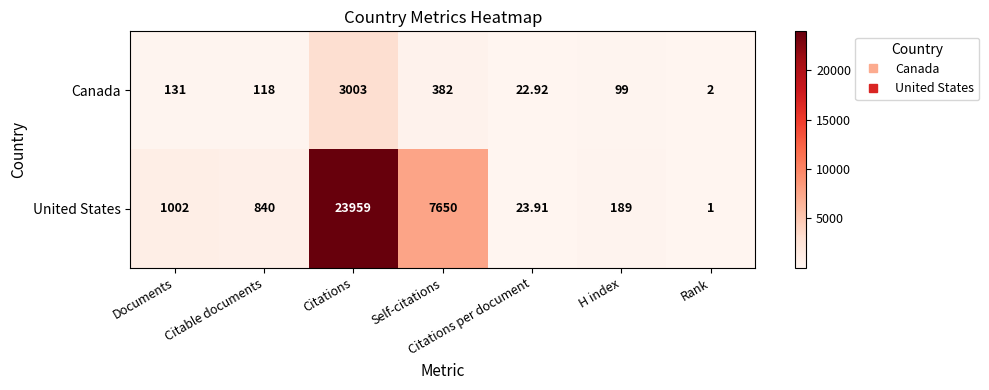

At which label is United States closest to 11980?

Self-citations